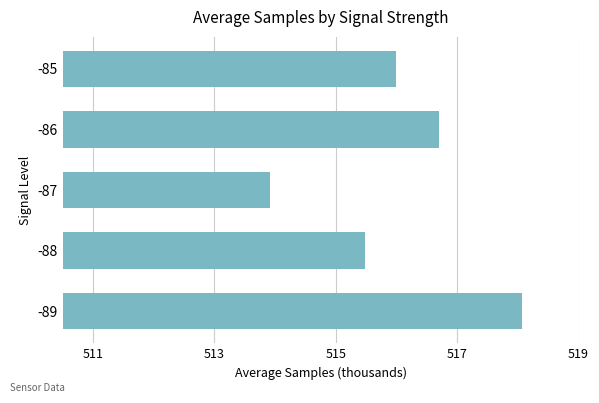

Does the chart contain any negative values?

No